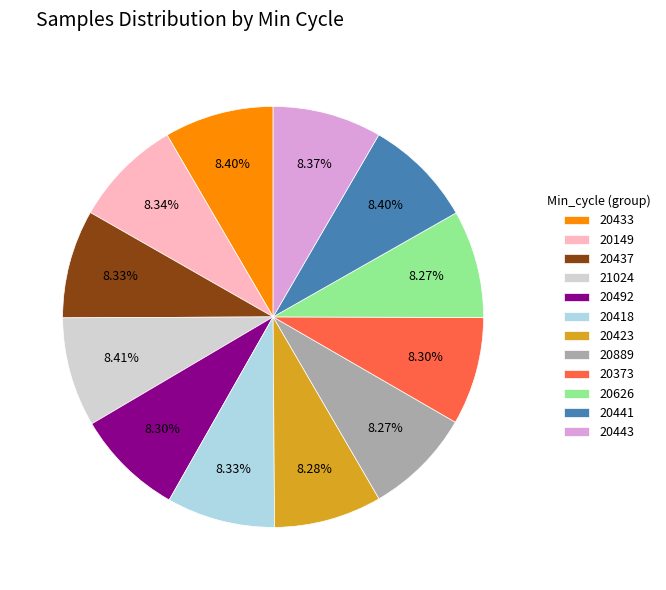

To the nearest percent, what portion does 20443 represent?

8%